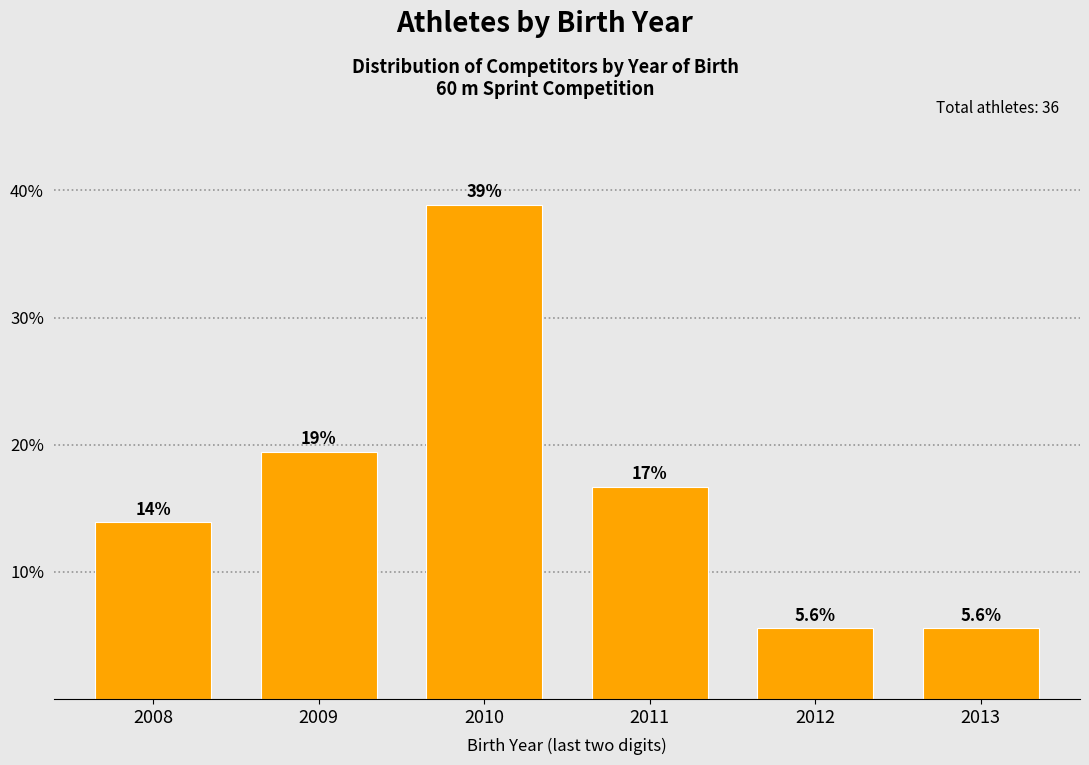

Reading right to left, what are all the values shown in this chart?

5.6	5.6	16.7	38.9	19.4	13.9